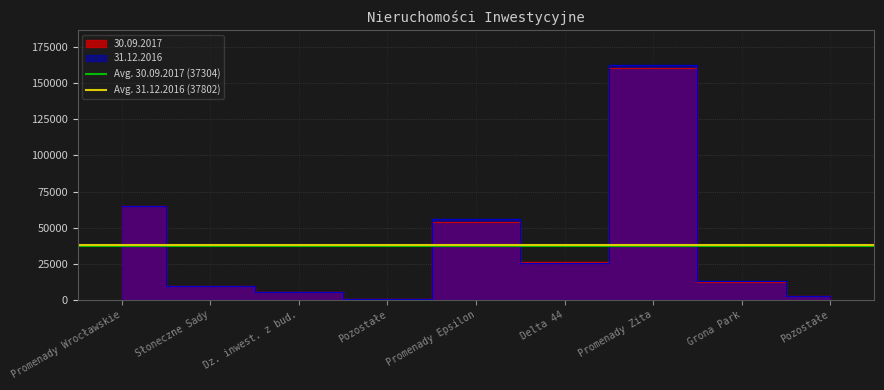

Where is Avg. 31.12.2016 (37802) nearest to the value 37802?

Promenady Wrocławskie